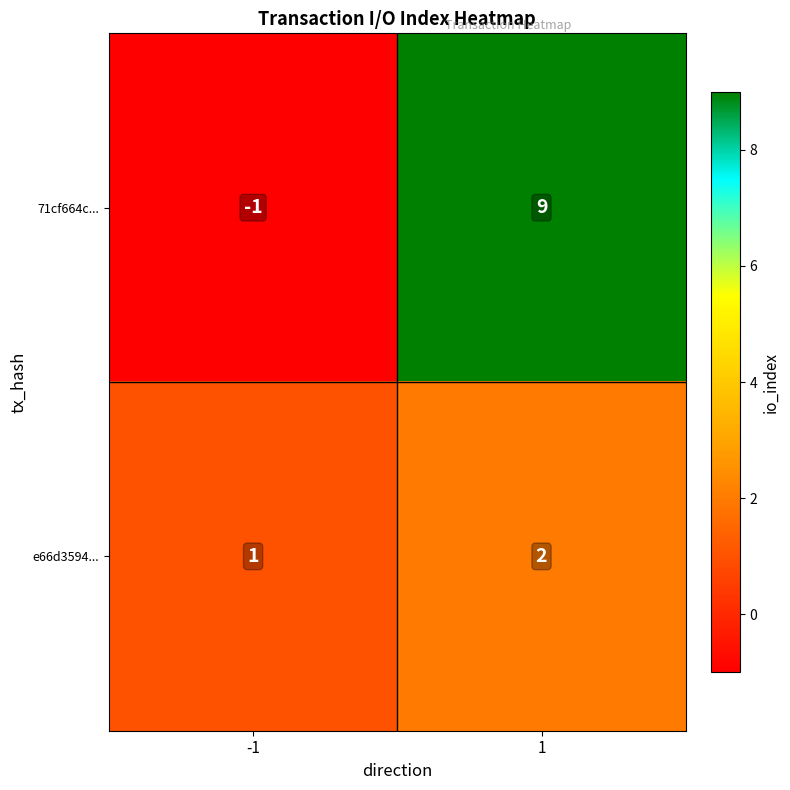

Reading left to right, transcribe all the data shown in this chart.

71cf664c...: -1	9
e66d3594...: 1	2